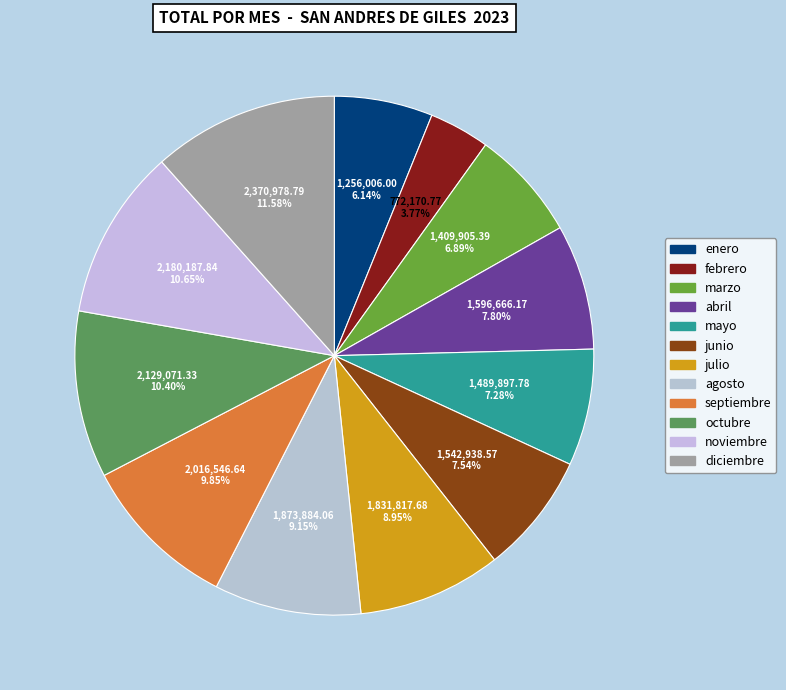

How many segments does this pie chart have?

12